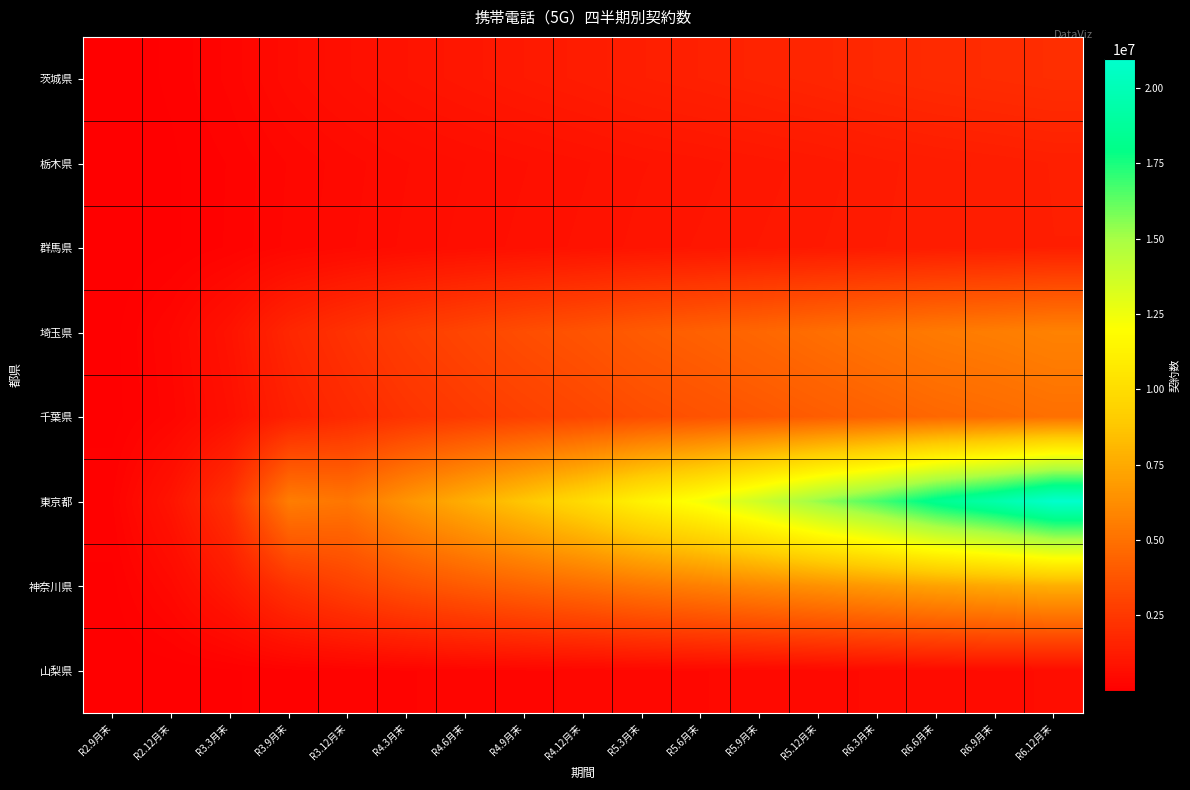

Reading left to right, extract all data points from this chart.

茨城県: R2.9月末=16247	R2.12月末=104053	R3.3月末=278254	R3.9月末=547358	R3.12月末=731028	R4.3月末=902528	R4.6月末=1034382	R4.9月末=1150437	R4.12月末=1262056	R5.3月末=1388629	R5.6月末=1481400	R5.9月末=1588304	R5.12月末=1694492	R6.3月末=1815137	R6.6月末=1911787	R6.9月末=1986036	R6.12月末=2065134
栃木県: R2.9月末=11238	R2.12月末=67469	R3.3月末=176058	R3.9月末=339280	R3.12月末=459216	R4.3月末=572659	R4.6月末=658135	R4.9月末=735185	R4.12月末=811508	R5.3月末=897034	R5.6月末=958292	R5.9月末=1030432	R5.12月末=1105009	R6.3月末=1203478	R6.6月末=1279063	R6.9月末=1338599	R6.12月末=1402382
群馬県: R2.9月末=9959	R2.12月末=67650	R3.3月末=181286	R3.9月末=355584	R3.12月末=479824	R4.3月末=598170	R4.6月末=688382	R4.9月末=766672	R4.12月末=843645	R5.3月末=933585	R5.6月末=998699	R5.9月末=1072452	R5.12月末=1144393	R6.3月末=1222894	R6.6月末=1289342	R6.9月末=1341656	R6.12月末=1394286
埼玉県: R2.9月末=46574	R2.12月末=340837	R3.3月末=880399	R3.9月末=1730998	R3.12月末=2246246	R4.3月末=2726616	R4.6月末=3089738	R4.9月末=3438206	R4.12月末=3708381	R5.3月末=4045560	R5.6月末=4292185	R5.9月末=4563828	R5.12月末=4862344	R6.3月末=5143996	R6.6月末=5402236	R6.9月末=5558599	R6.12月末=5759064
千葉県: R2.9月末=40802	R2.12月末=295987	R3.3月末=749384	R3.9月末=1464100	R3.12月末=1899012	R4.3月末=2303314	R4.6月末=2618264	R4.9月末=2891053	R4.12月末=3152649	R5.3月末=3437087	R5.6月末=3647103	R5.9月末=3870997	R5.12月末=4112105	R6.3月末=4341681	R6.6月末=4581579	R6.9月末=4750062	R6.12月末=4943863
東京都: R2.9月末=160906	R2.12月末=931288	R3.3月末=2146769	R3.9月末=5540998	R3.12月末=5241773	R4.3月末=6572920	R4.6月末=7692393	R4.9月末=8781400	R4.12月末=9896729	R5.3月末=11263498	R5.6月末=12301433	R5.9月末=13730901	R5.12月末=15298122	R6.3月末=16660238	R6.6月末=18337018	R6.9月末=19482169	R6.12月末=20952749
神奈川県: R2.9月末=57163	R2.12月末=455663	R3.3月末=1156049	R3.9月末=2267673	R3.12月末=2930883	R4.3月末=3554349	R4.6月末=4024624	R4.9月末=4449919	R4.12月末=4851453	R5.3月末=5297702	R5.6月末=5642727	R5.9月末=6021153	R5.12月末=6412246	R6.3月末=6784368	R6.6月末=7155030	R6.9月末=7421057	R6.12月末=7708306
山梨県: R2.9月末=4279	R2.12月末=28008	R3.3月末=72174	R3.9月末=140189	R3.12月末=192682	R4.3月末=242906	R4.6月末=280705	R4.9月末=314348	R4.12月末=345691	R5.3月末=381531	R5.6月末=409398	R5.9月末=440675	R5.12月末=472258	R6.3月末=505846	R6.6月末=534832	R6.9月末=557284	R6.12月末=587469